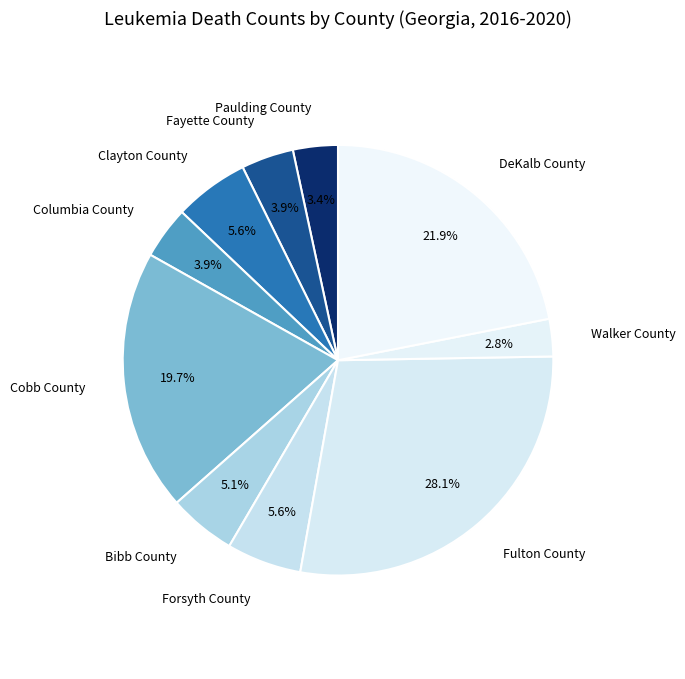

What percentage is the Walker County slice, to the nearest percent?

3%